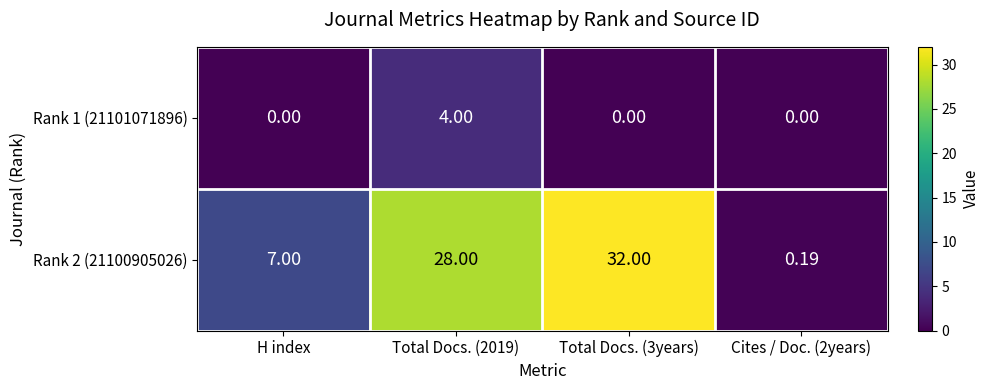

Is the value of Rank 2 (21100905026) at Total Docs. (2019) greater than the value of Rank 1 (21101071896) at Cites / Doc. (2years)?

Yes